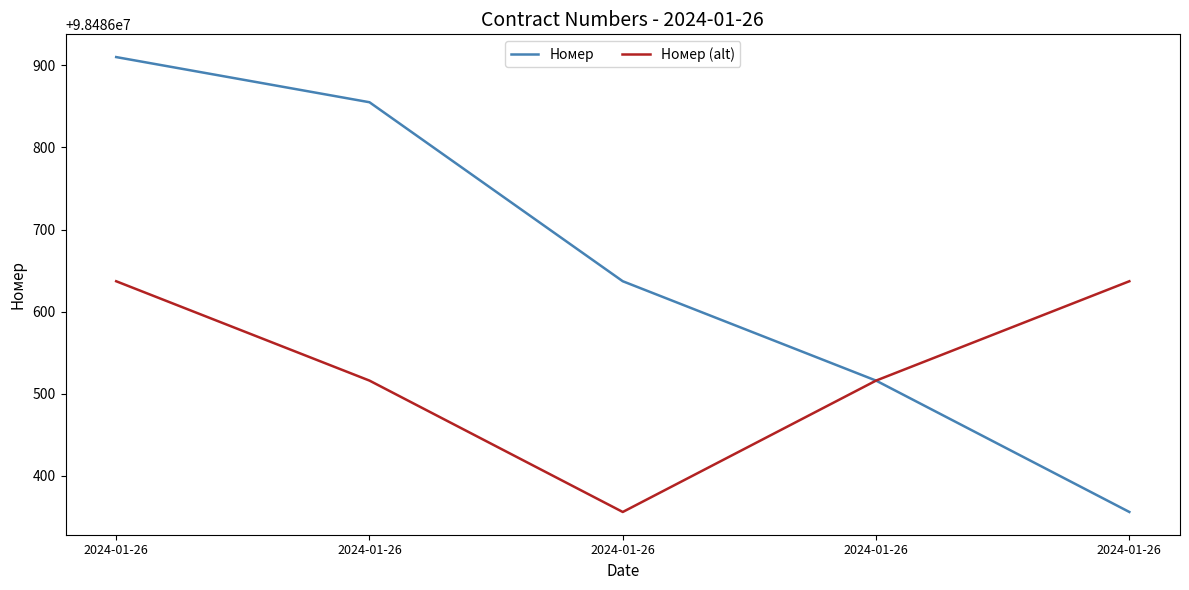

Where does the Номер (alt) series first go above 98486516?

2024-01-26